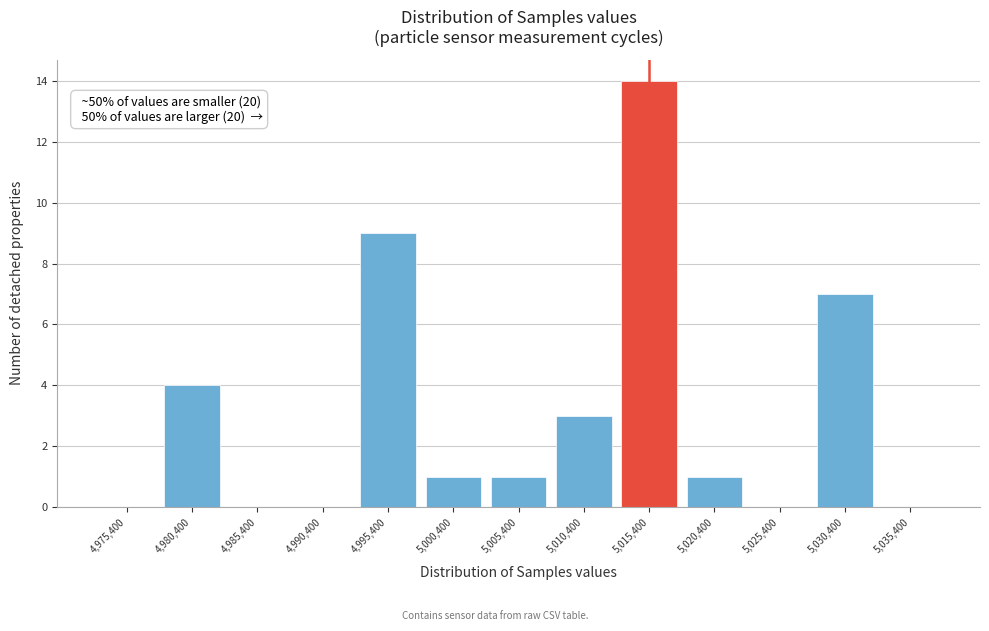

Over which range of the x-axis is the bar tallest?

5012900 to 5017900